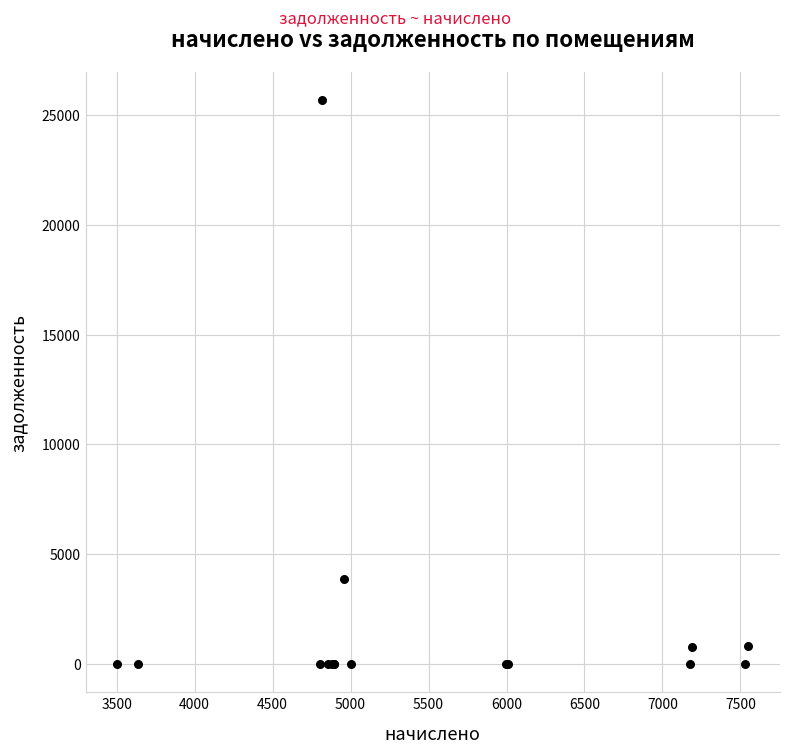

What Y value in the scatter plot is closest to 12834?

3875.9